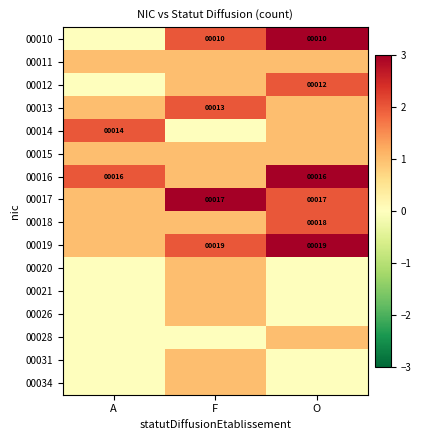

The value of 00019 at F is 12. True or false?

False